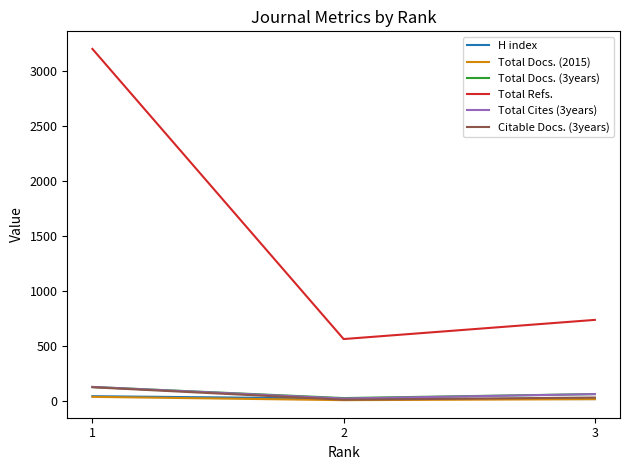

What is the smallest value displayed?

9